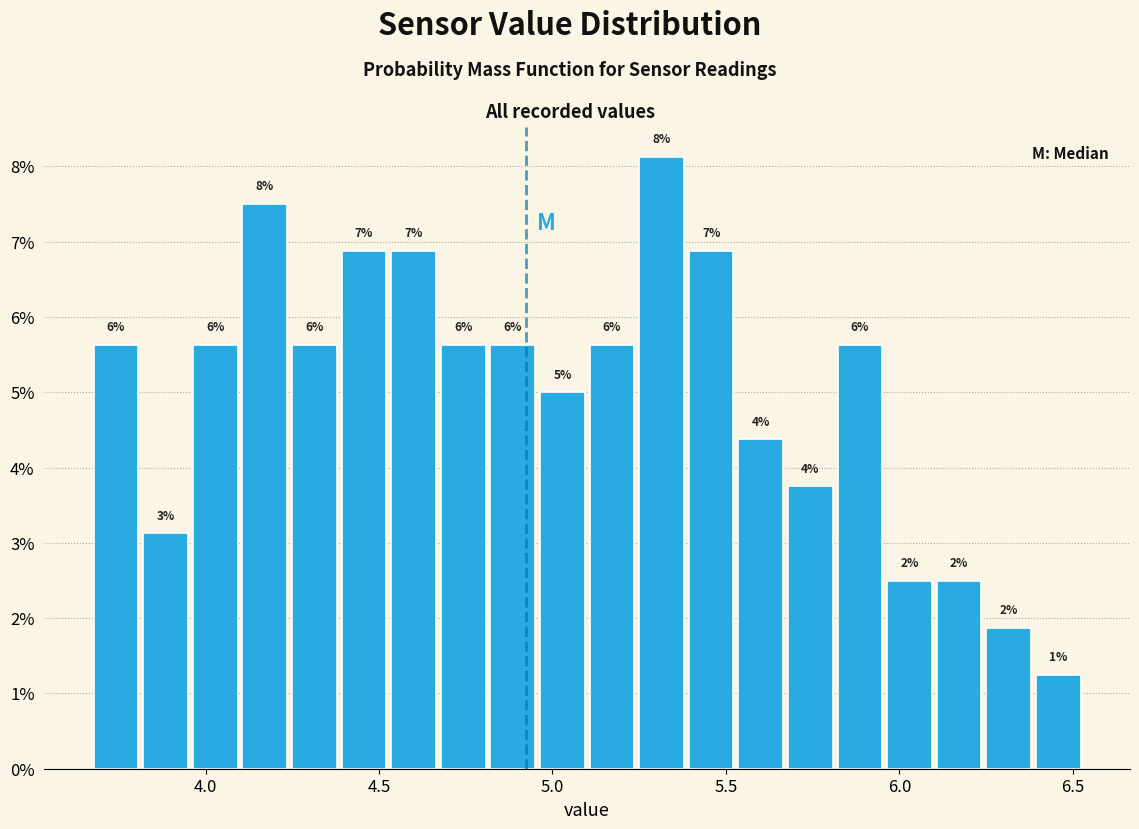

Read against the x-axis, roughly where is the centre of the tallest bar?

5.30